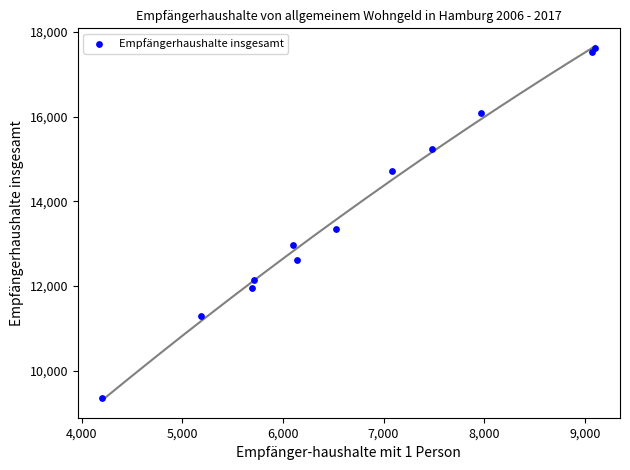

What is the range of X values (max minus min)?

4898